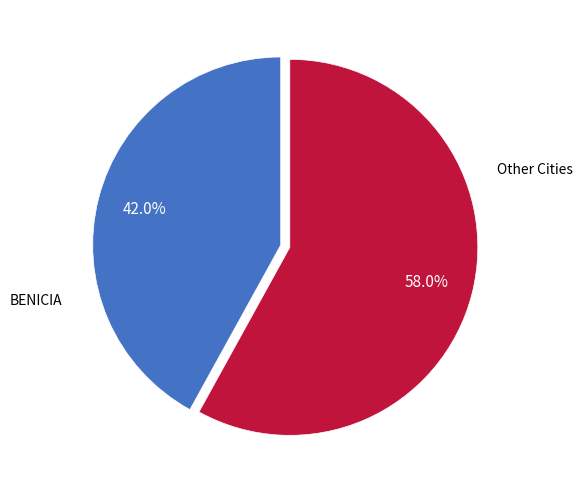

Is there a majority slice in this chart?

Yes